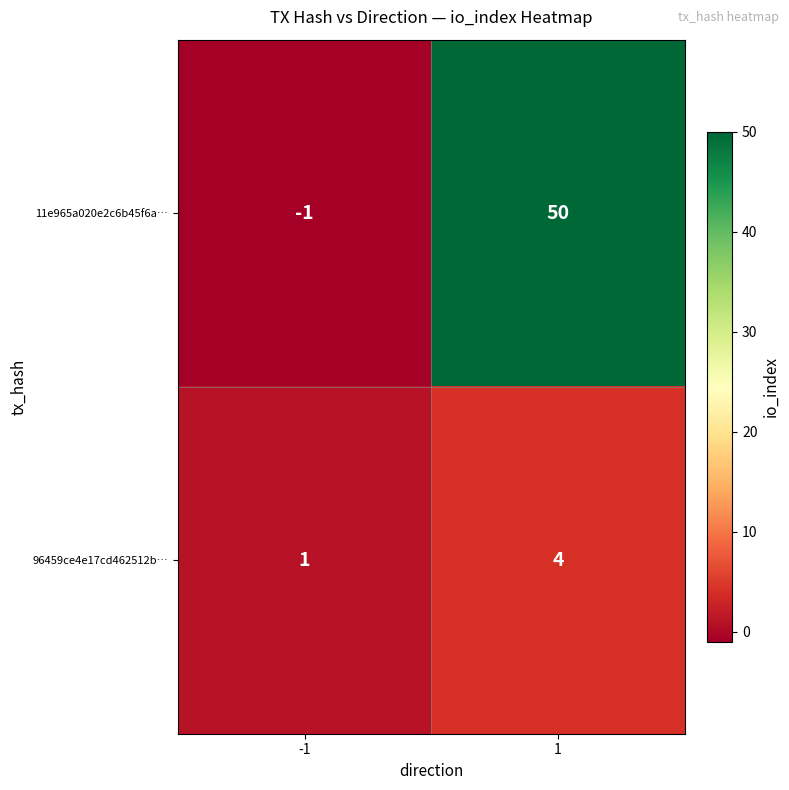

List the labels in order of 96459ce4e17cd462512b… value, smallest first.

-1, 1